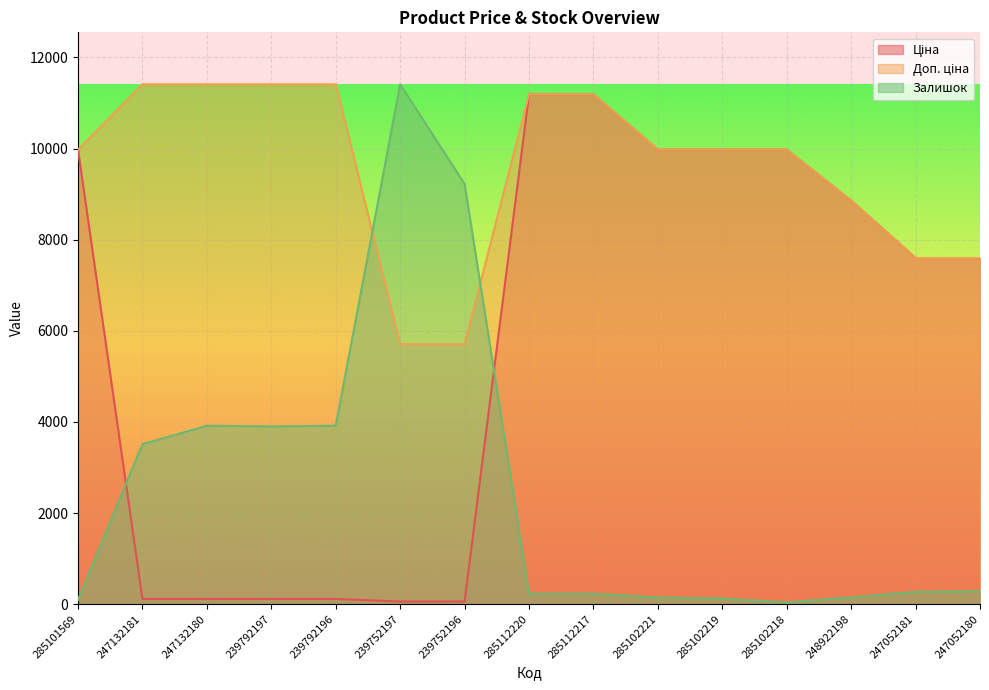

What is the sum of all Залишок values?

37443.7